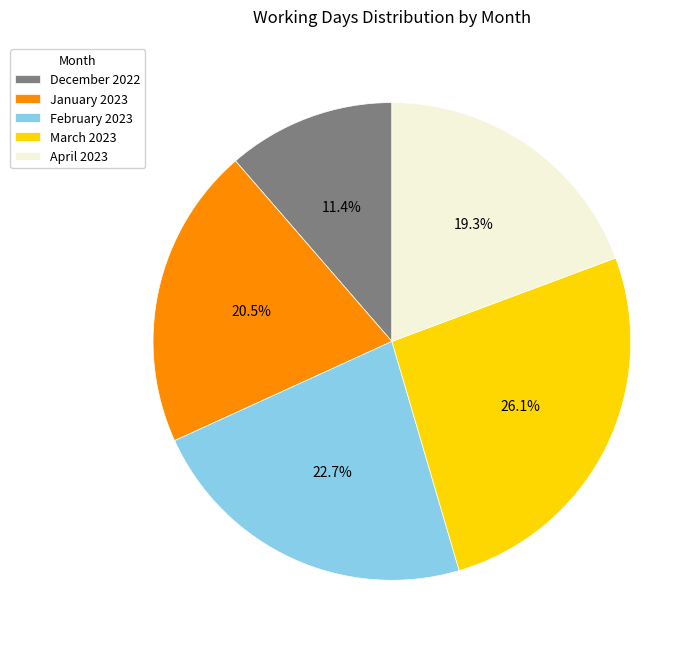

How many segments does this pie chart have?

5